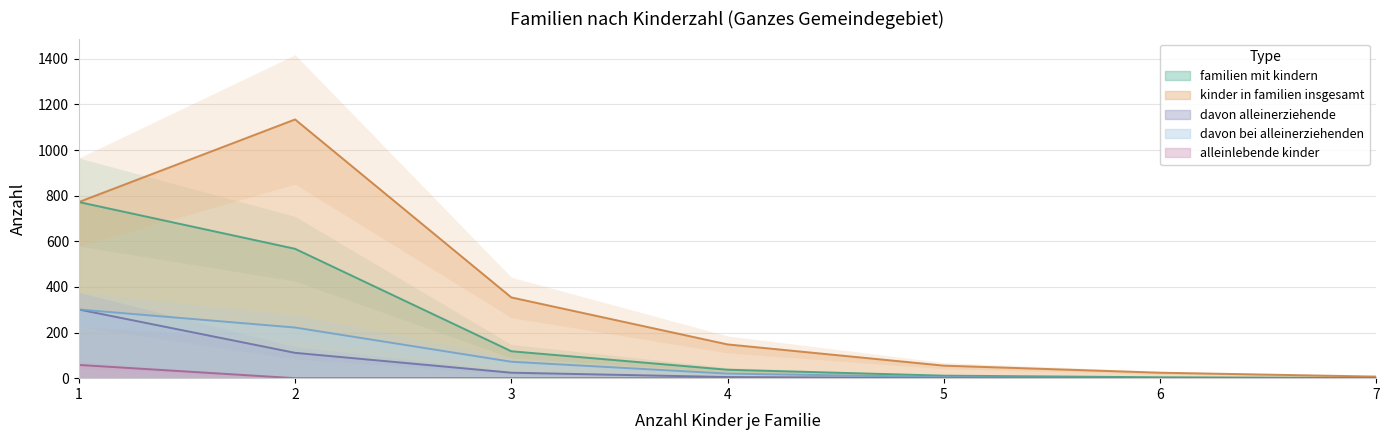

Between 2 and 7, which series saw the biggest shift?

kinder_in_familien_insgesamt